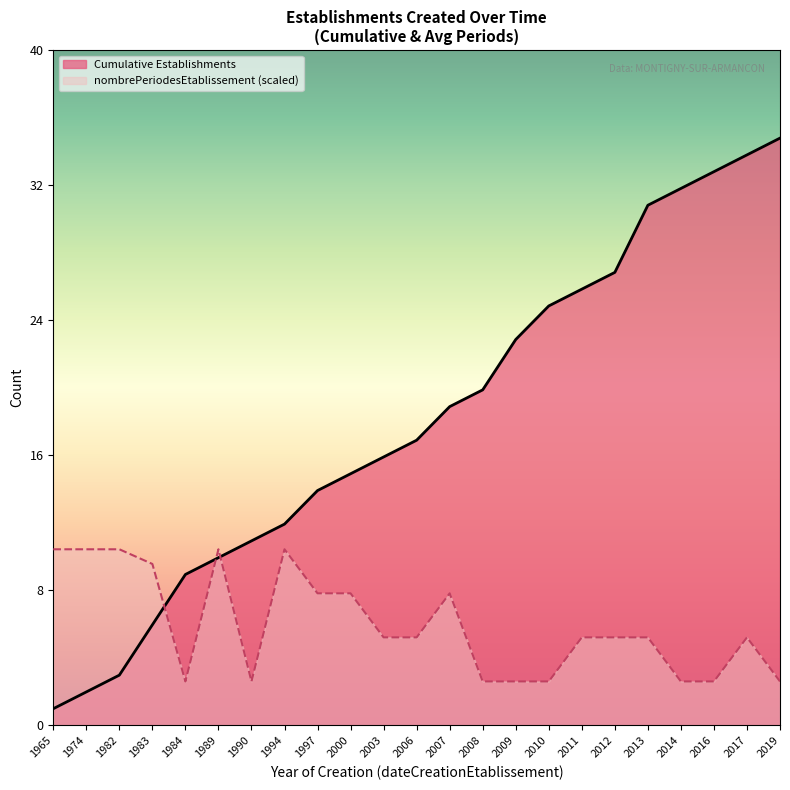

What is the approximate value of Cumulative Establishments at 2007?

19.0